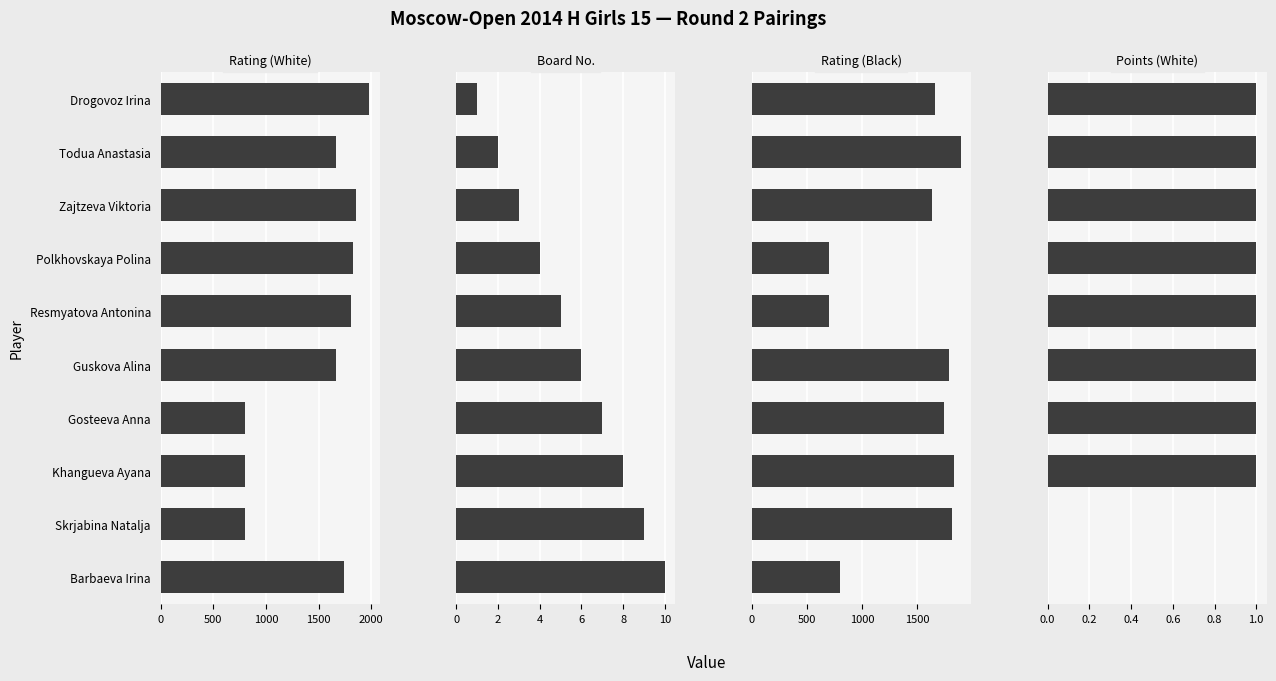

How many data points in Rating (Black) are less than 1746?

5